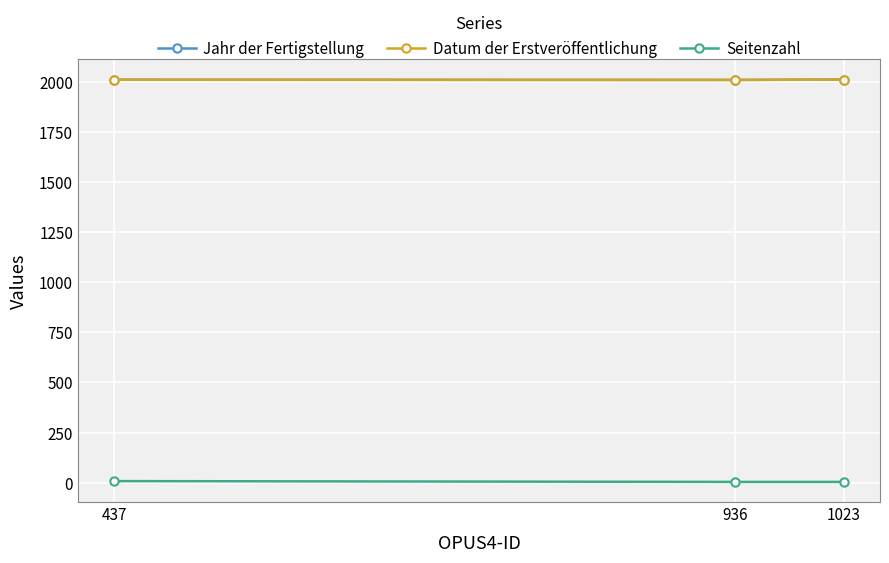

At 437, list the series in order from largest to smallest.

Jahr der Fertigstellung, Datum der Erstveröffentlichung, Seitenzahl